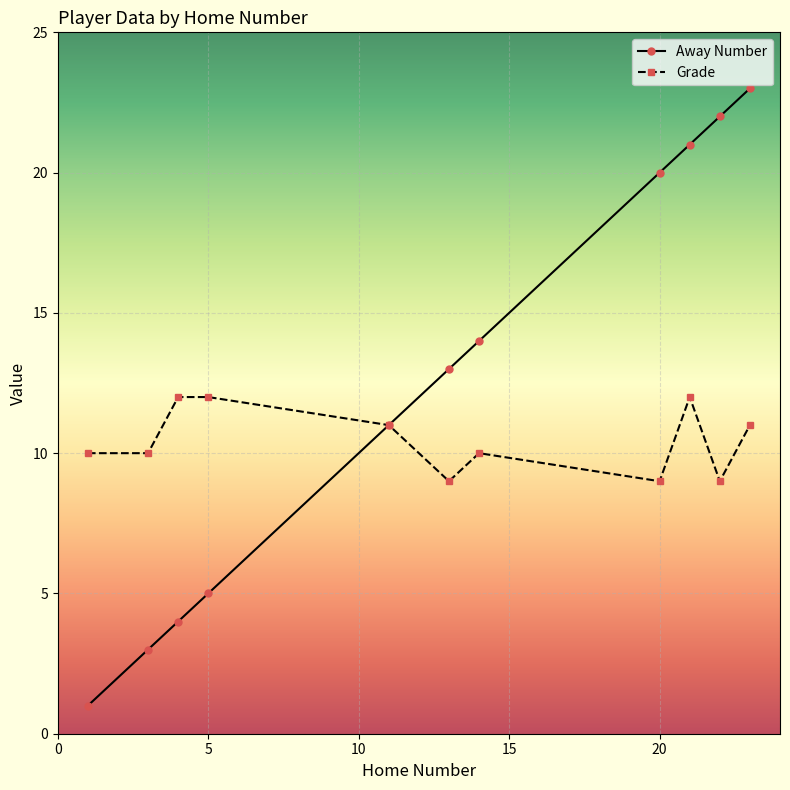

Rank the series by their average value, from lowest to highest.

Grade, Away Number